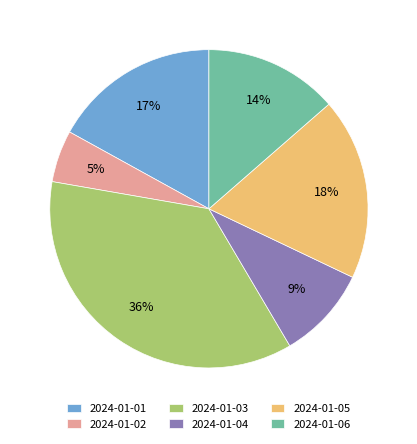

Rank the categories by value from highest to lowest.

2024-01-03, 2024-01-05, 2024-01-01, 2024-01-06, 2024-01-04, 2024-01-02